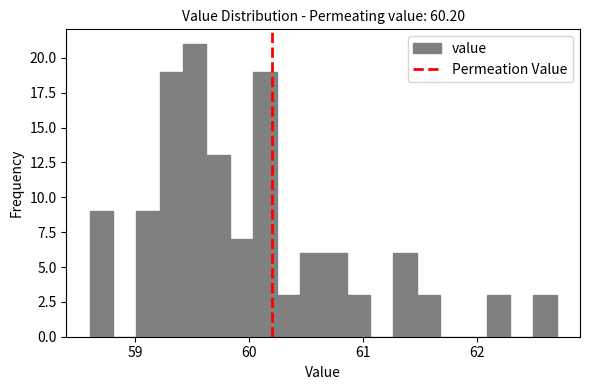

Read against the x-axis, roughly where is the centre of the tallest bar?

59.5